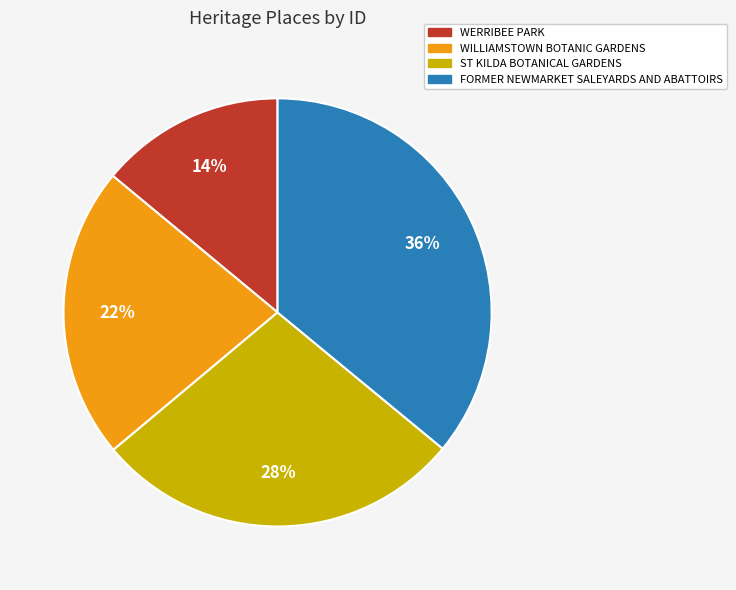

To the nearest percent, what is the average slice percentage?

25%